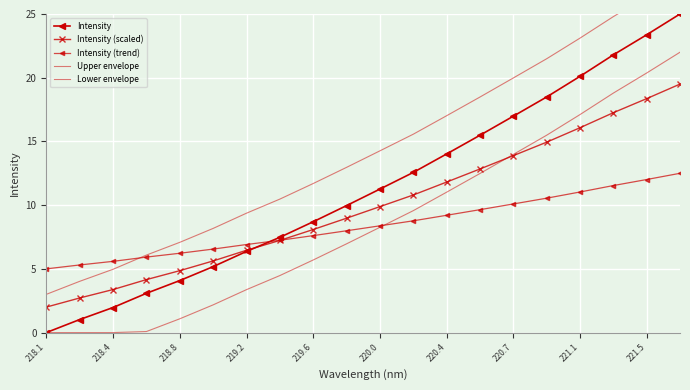

Which has a higher value, 221.5 or 220.7?

221.5